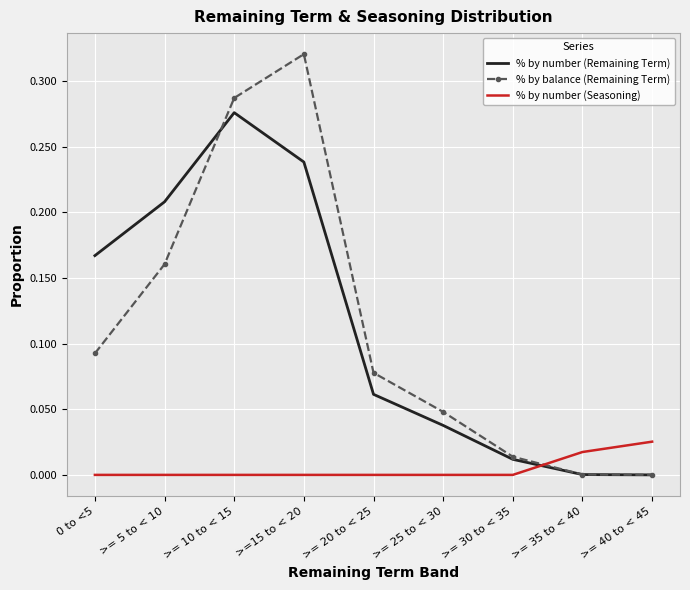

Which series changed the most between >= 25 to < 30 and >= 35 to < 40?

% by balance (Remaining Term)